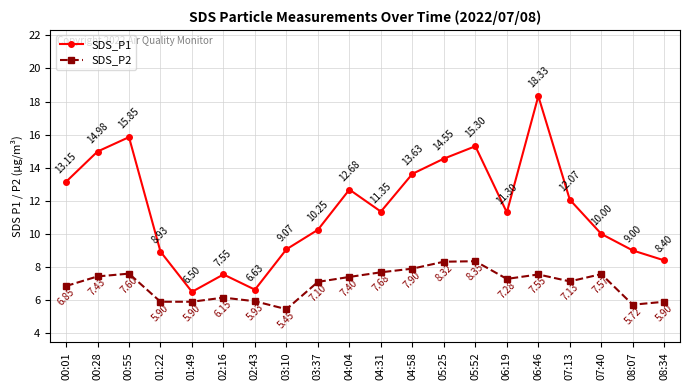

Where is the first local maximum for SDS_P1?

00:55